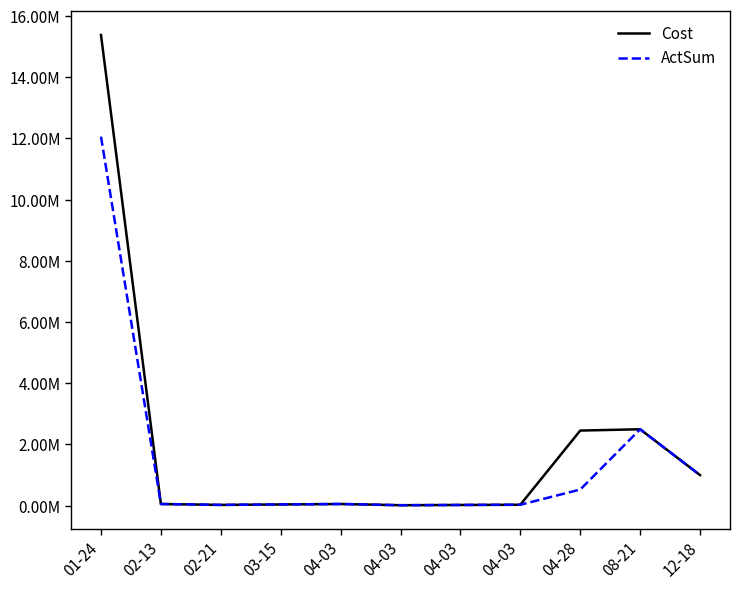

What are all the series names shown in the legend?

Cost, ActSum